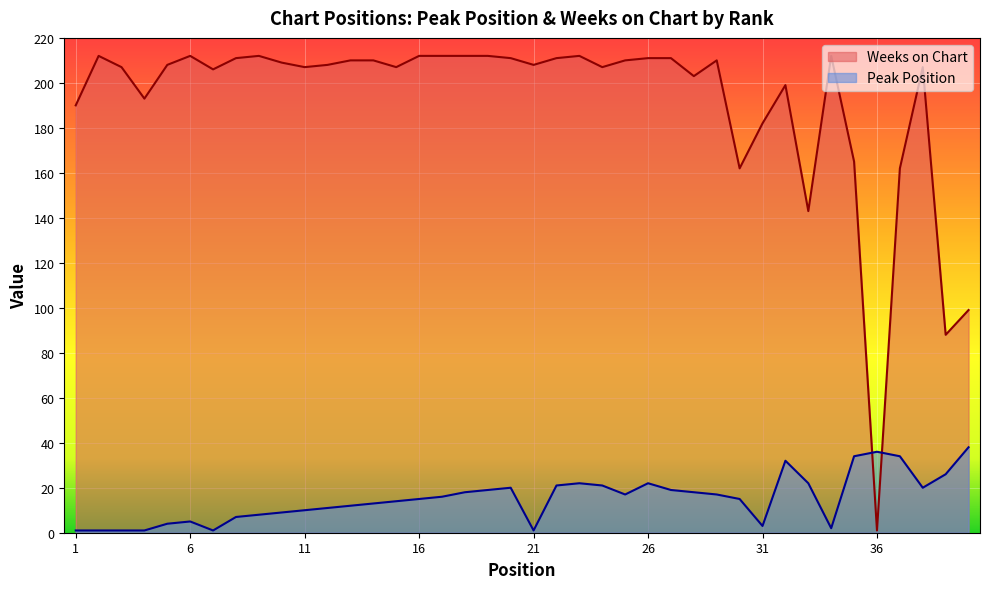

After their last crossing, which series has the higher values: Weeks on Chart or Peak Position?

Weeks on Chart